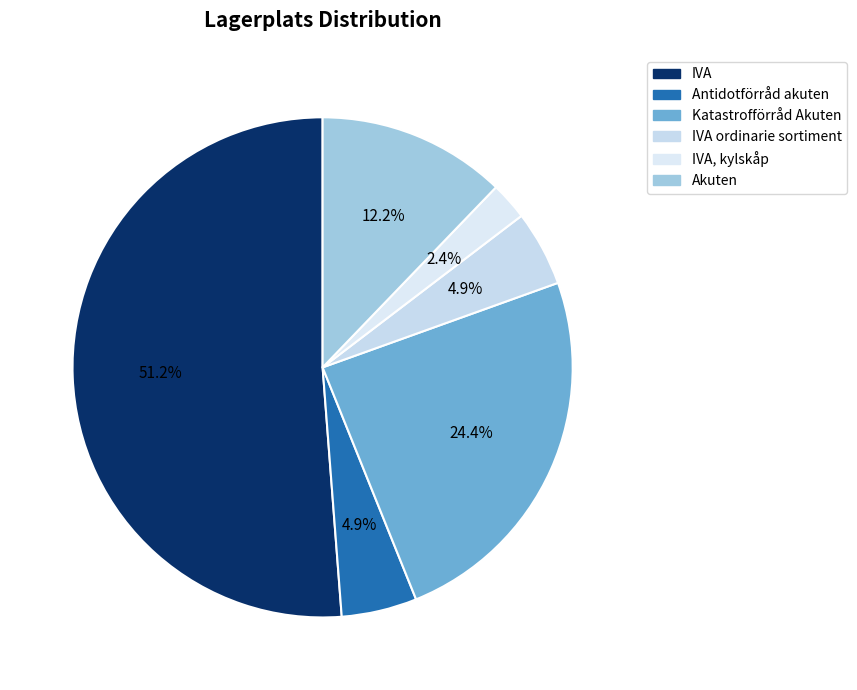

How many slices are in this pie chart?

6